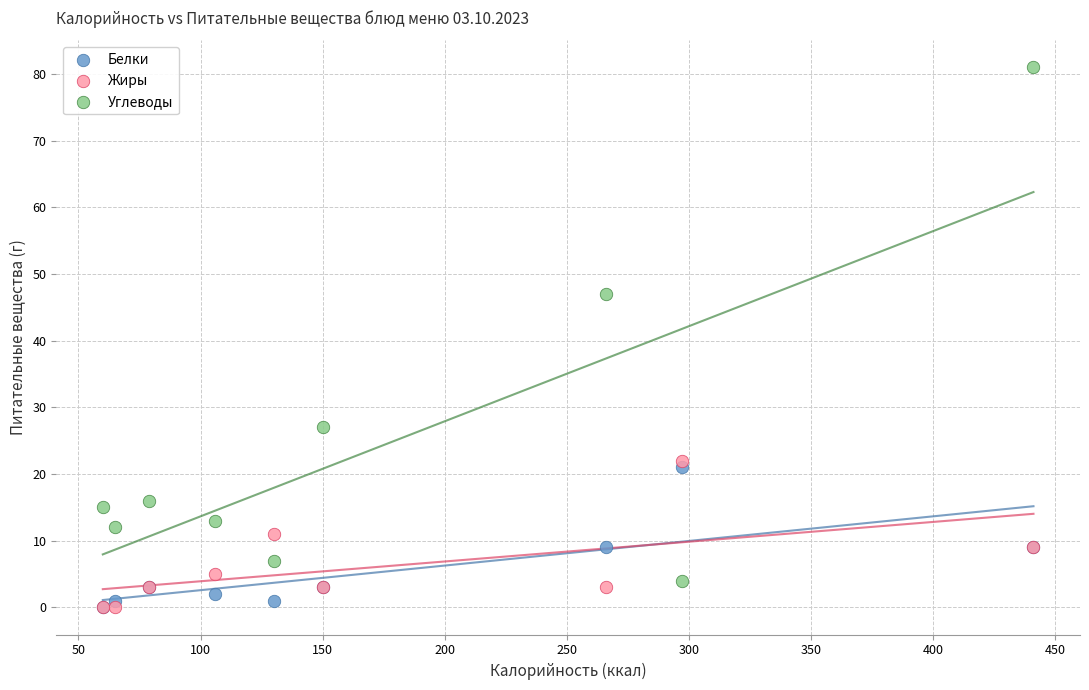

Which series reaches the maximum Y coordinate?

Углеводы